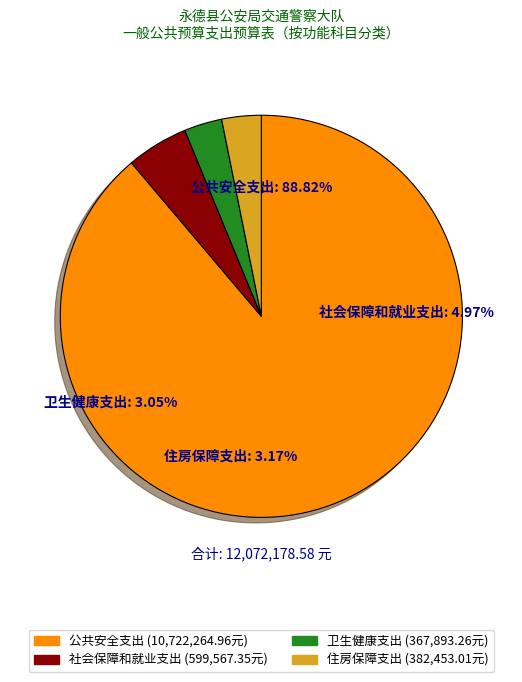

Which slice represents more than half of the pie?

公共安全支出